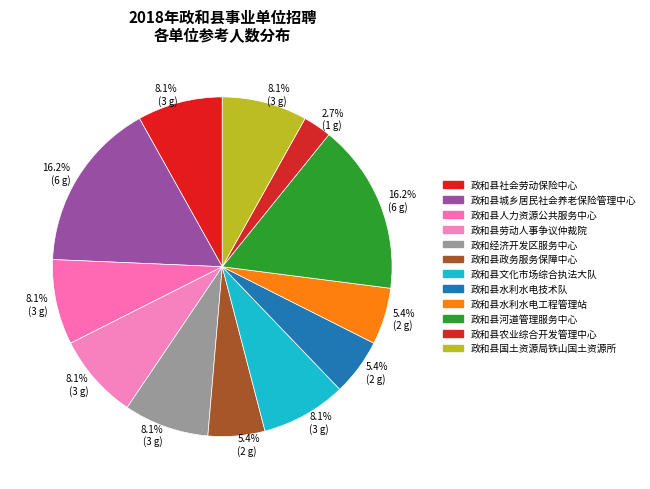

To the nearest percent, what is the combined percentage of 政和县文化市场综合执法大队 and 政和县城乡居民社会养老保险管理中心?

24%